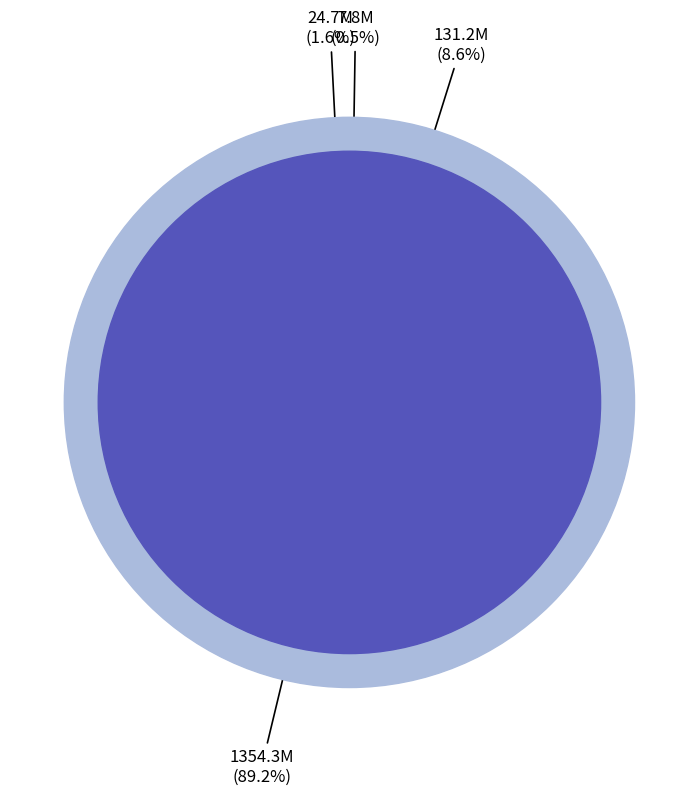

Rank the categories by value from highest to lowest.

Priorytet 2, Priorytet 3, Priorytet 1, Priorytet 4